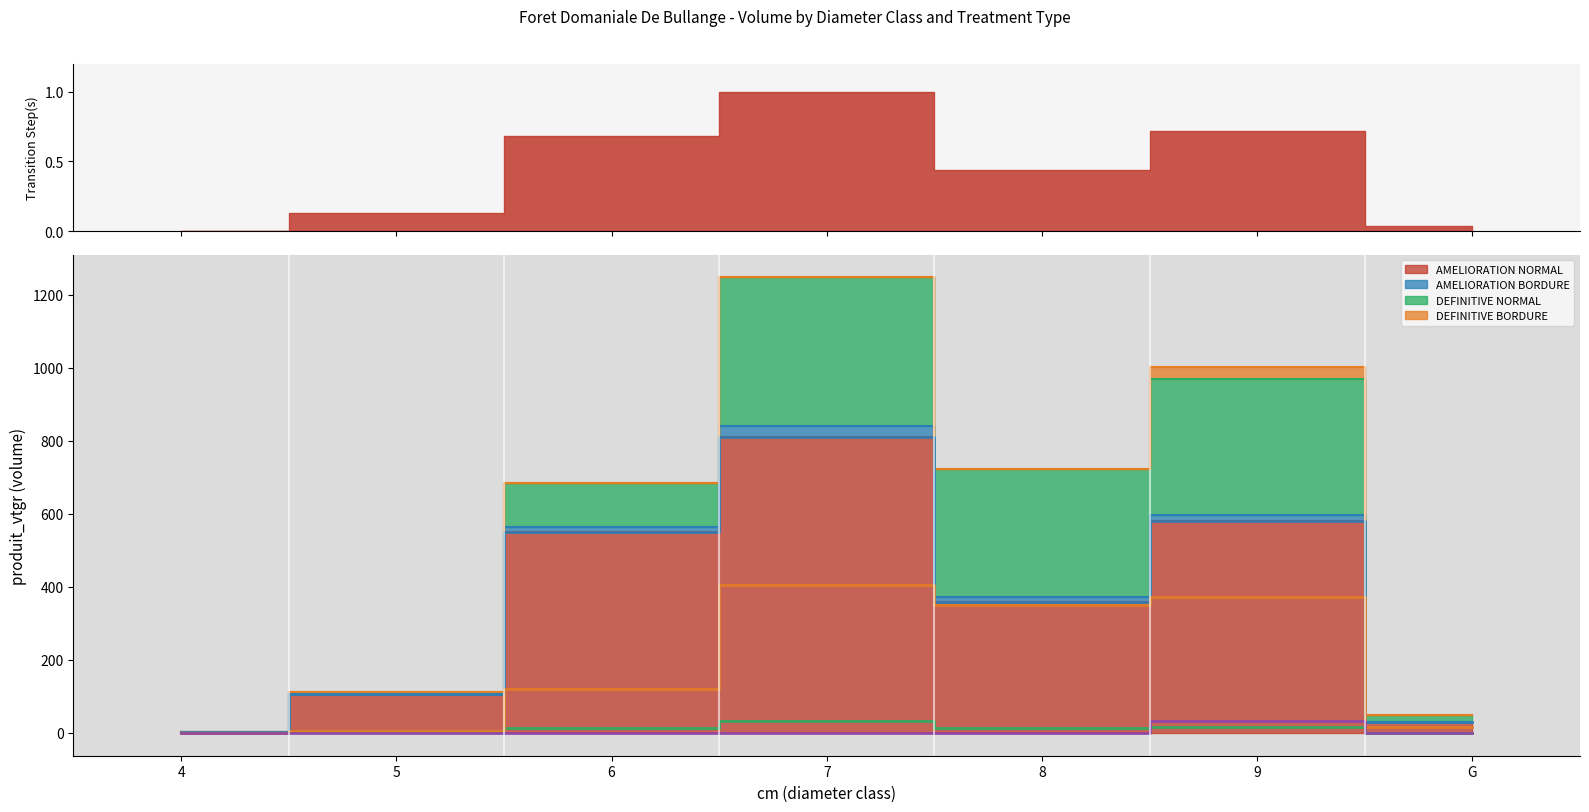

At which category does AMELIORATION BORDURE line reach its first local valley?

8